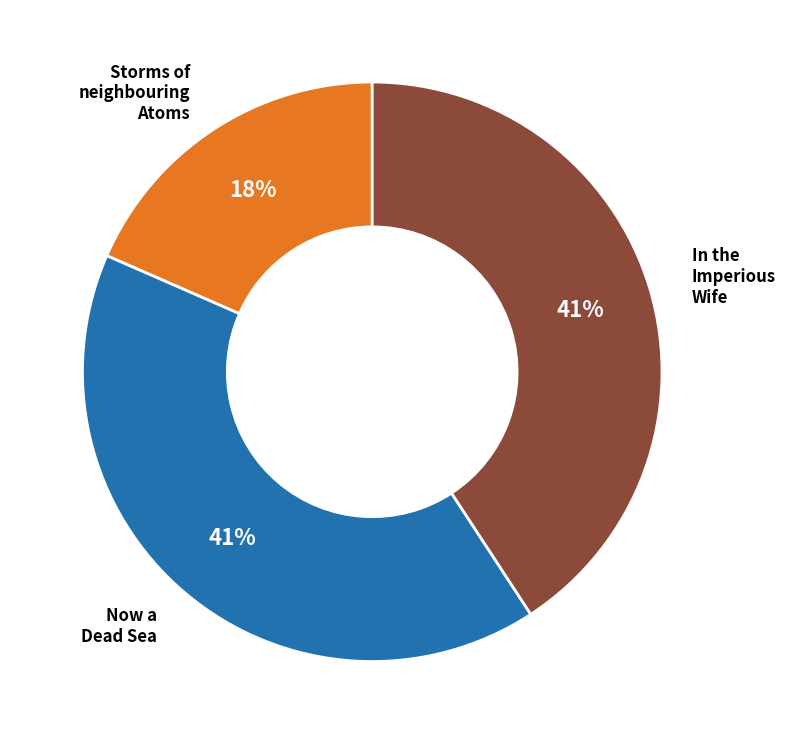

Does any single category account for the majority?

No